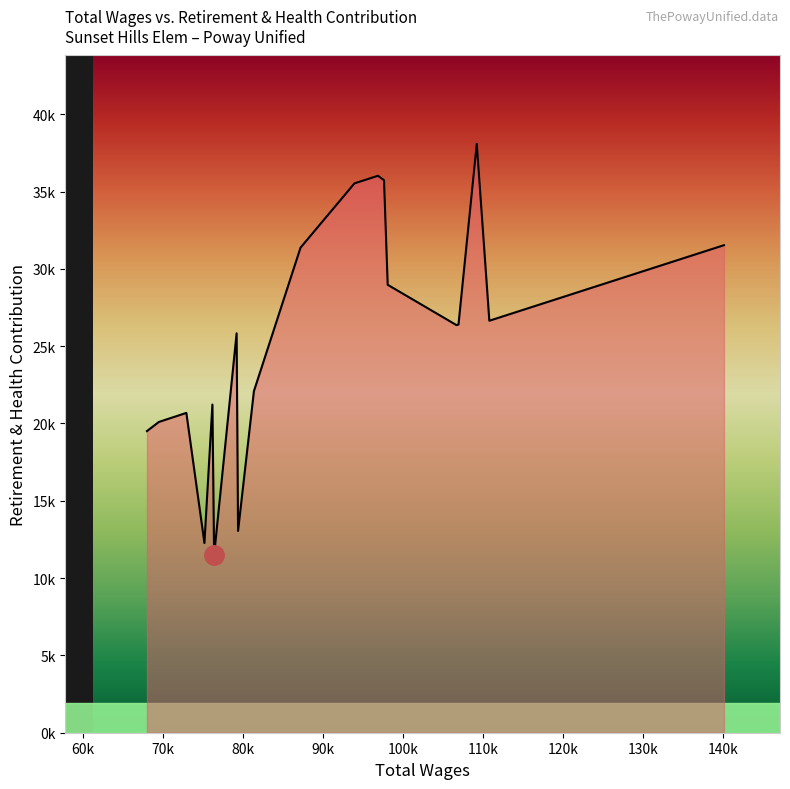

Does the chart have visible grid lines?

No